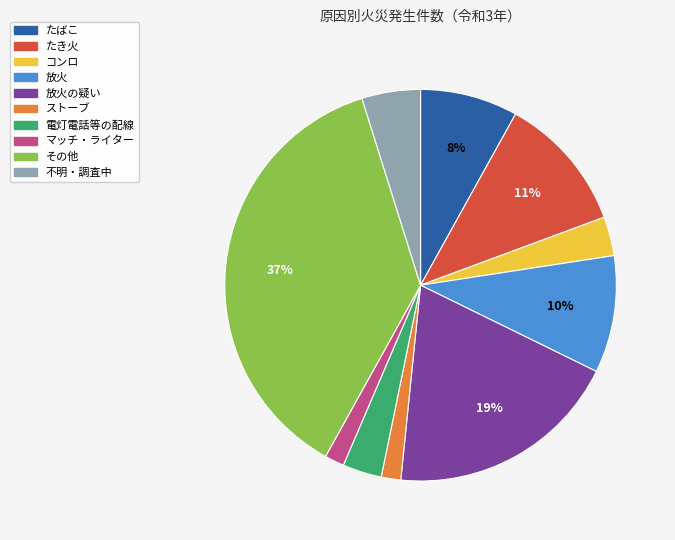

Count the number of slices in the pie.

10